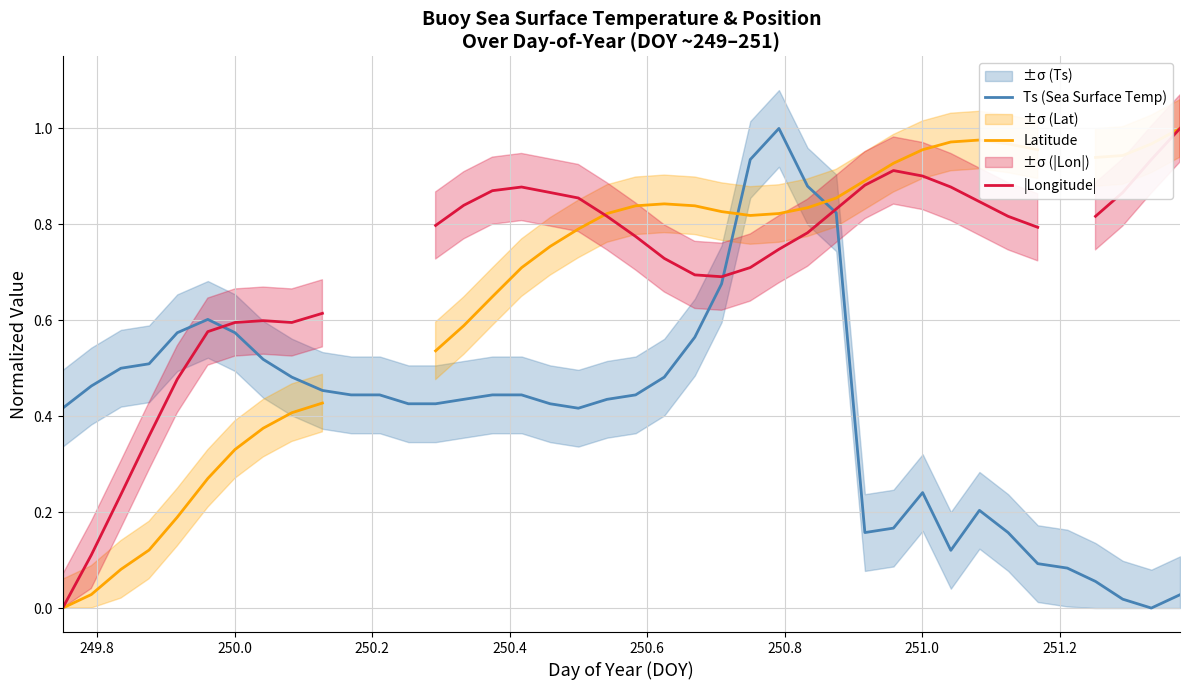

What is the maximum value for Ts (Sea Surface Temp)?

1.0